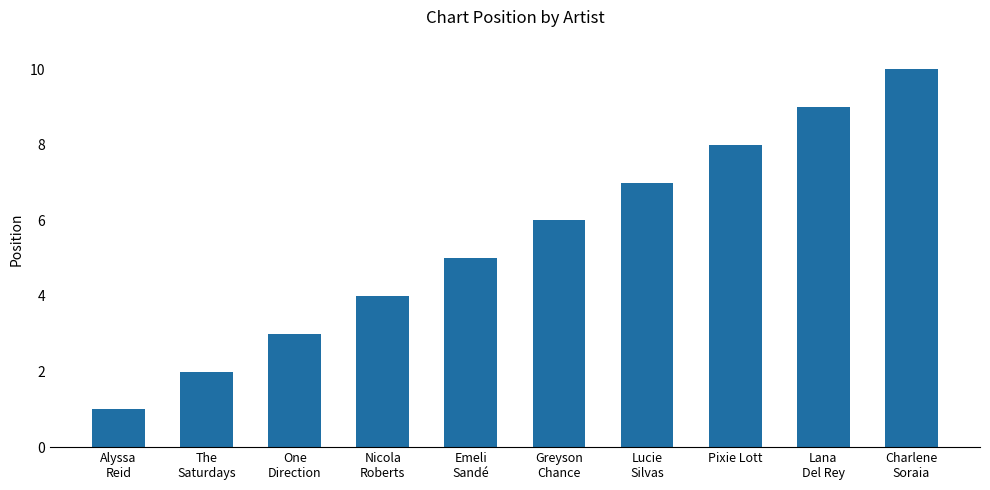

Are the bars grouped side by side (vs. stacked)?

No